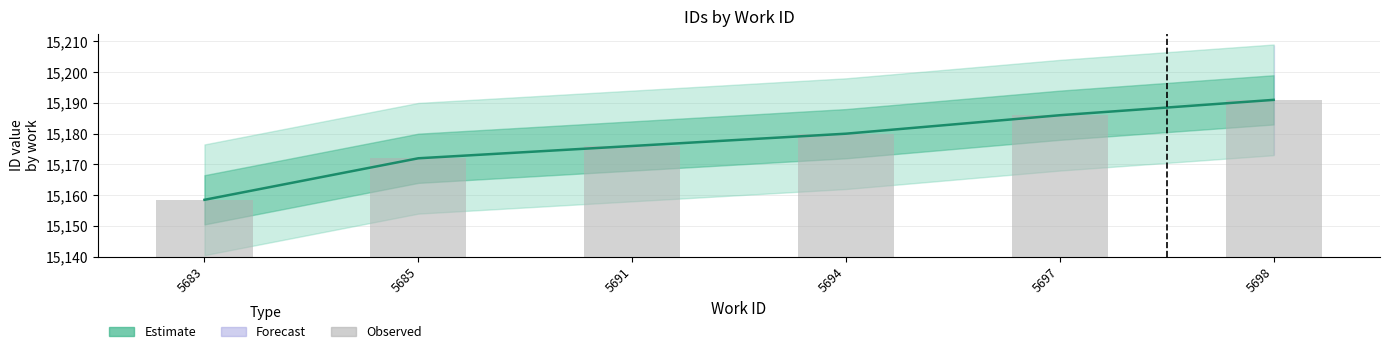

True or false: Estimate has a value of 15186.0 at 5697.

True